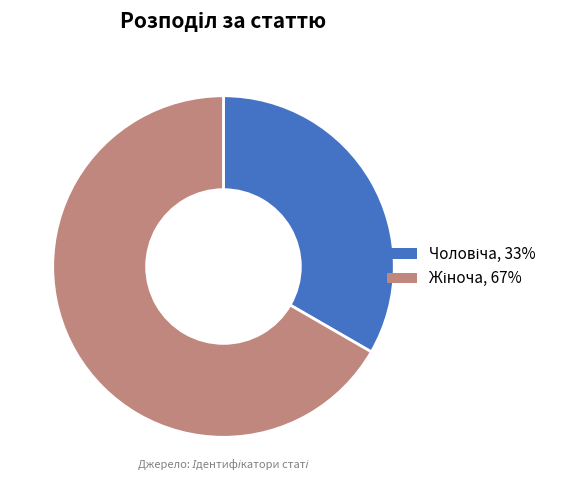

How many segments does this pie chart have?

2